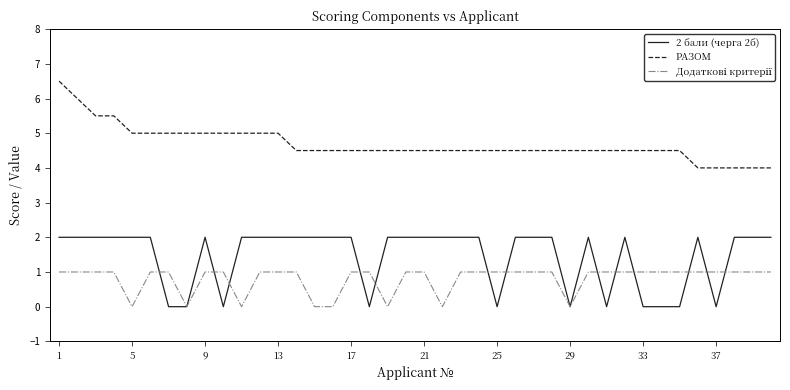

Which series has the largest total across all categories?

РАЗОМ